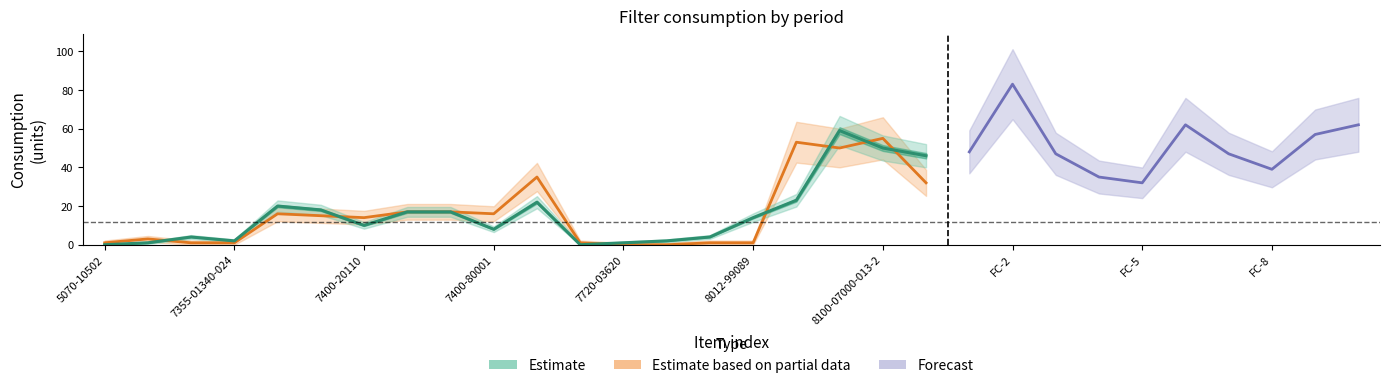

What is the difference between the maximum and minimum values in the Estimate series?

59